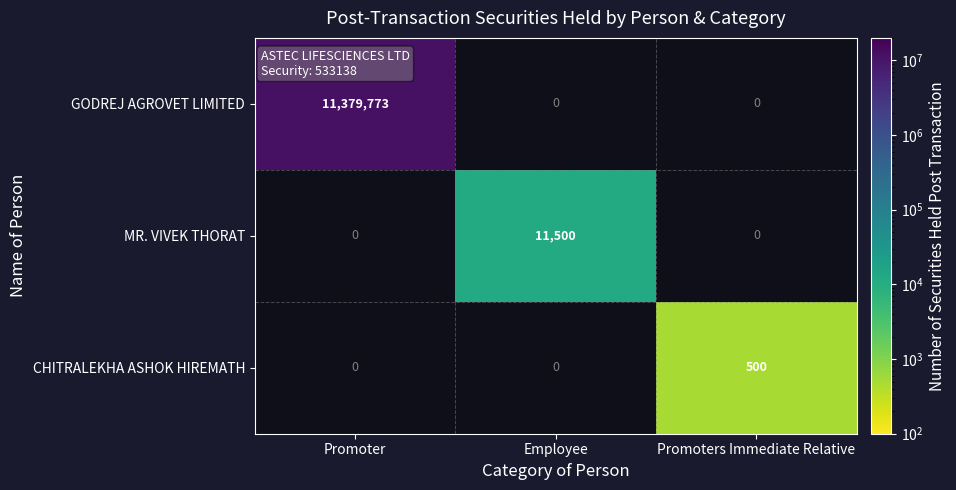

True or false: CHITRALEKHA ASHOK HIREMATH has a value of 188 at Promoters Immediate Relative.

False